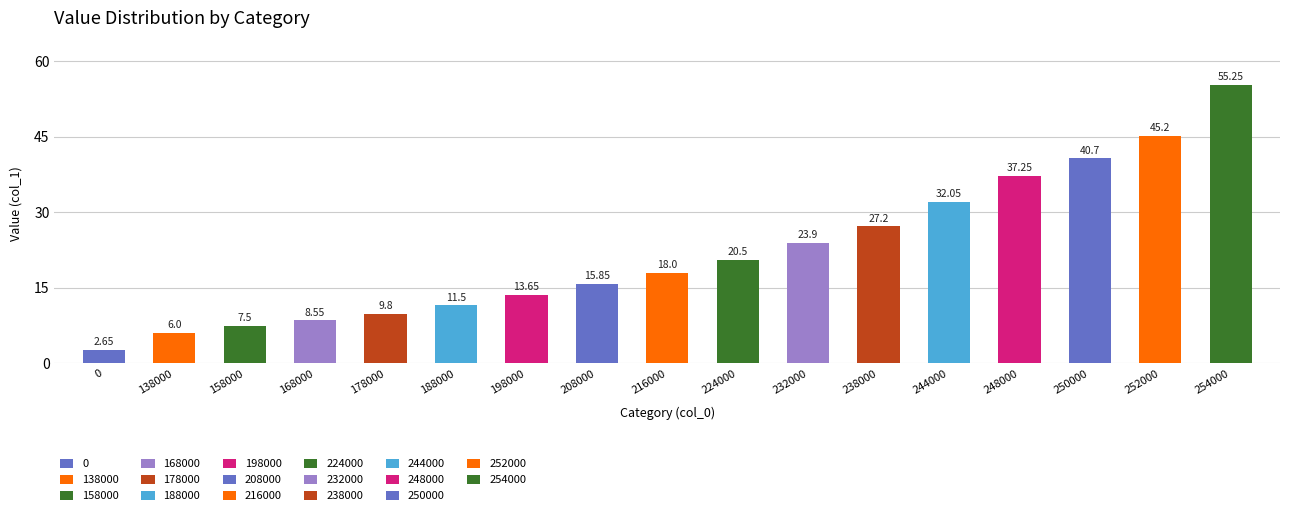

Between 232000 and 224000, which is larger?

232000